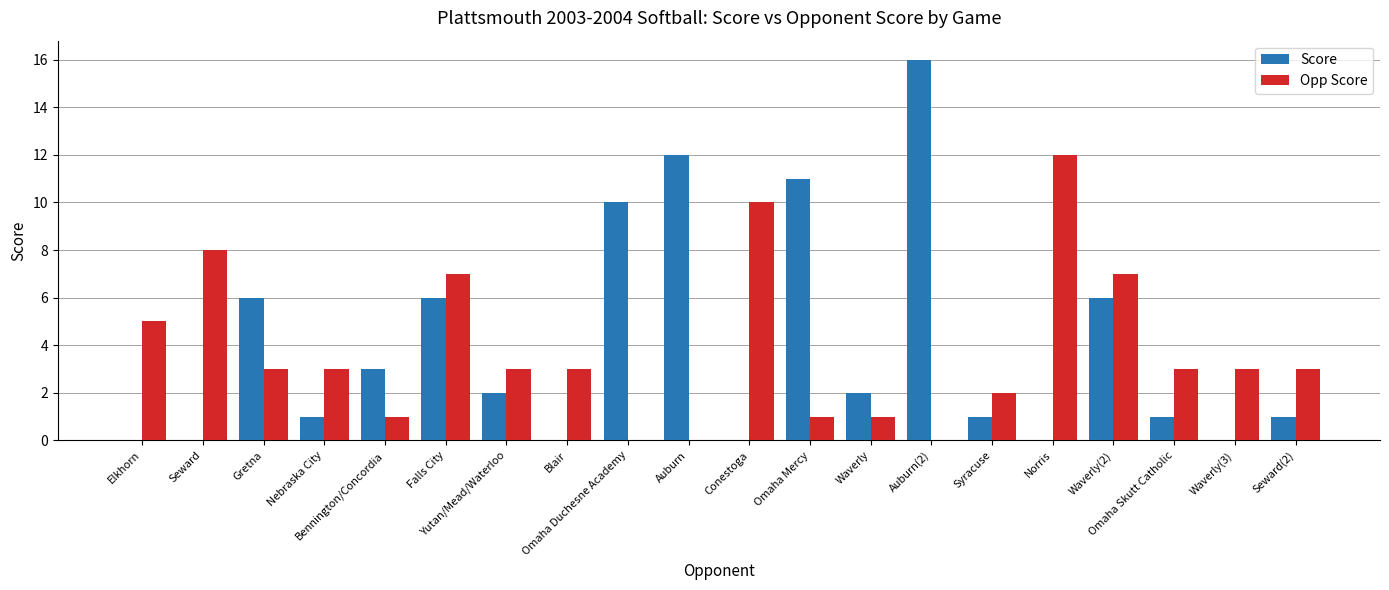

Which series has the largest total across all categories?

Score